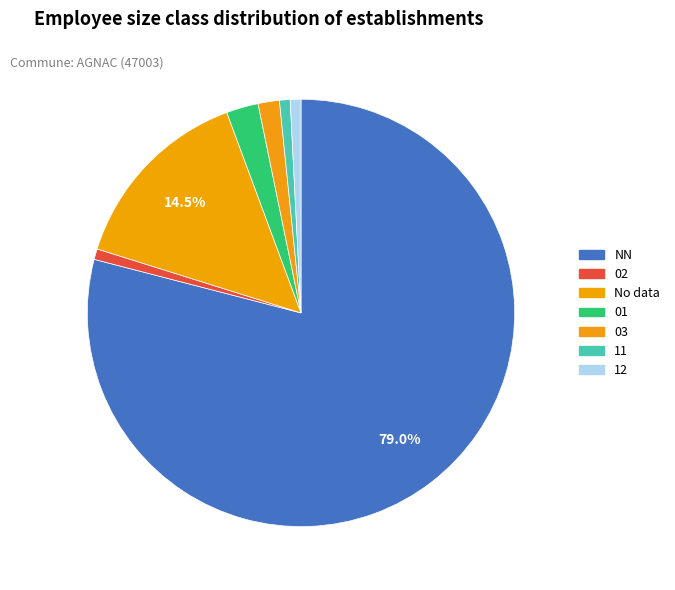

Which category has the biggest portion of the pie?

NN